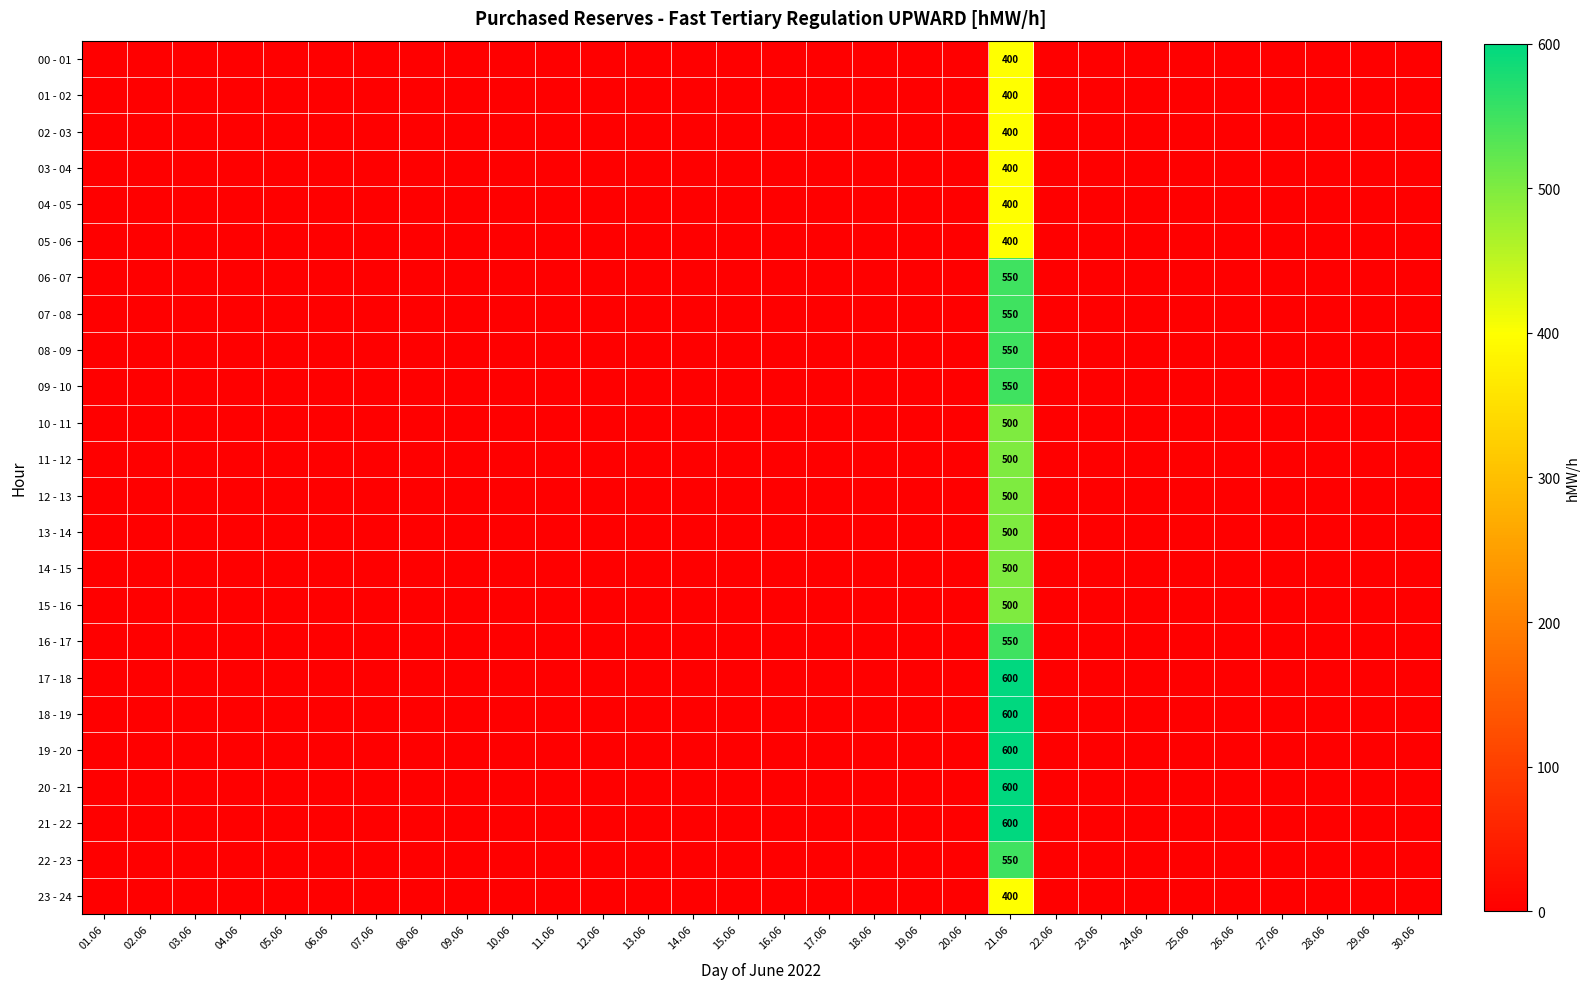

Which category has the lowest value in the 22 - 23 series?

01.06